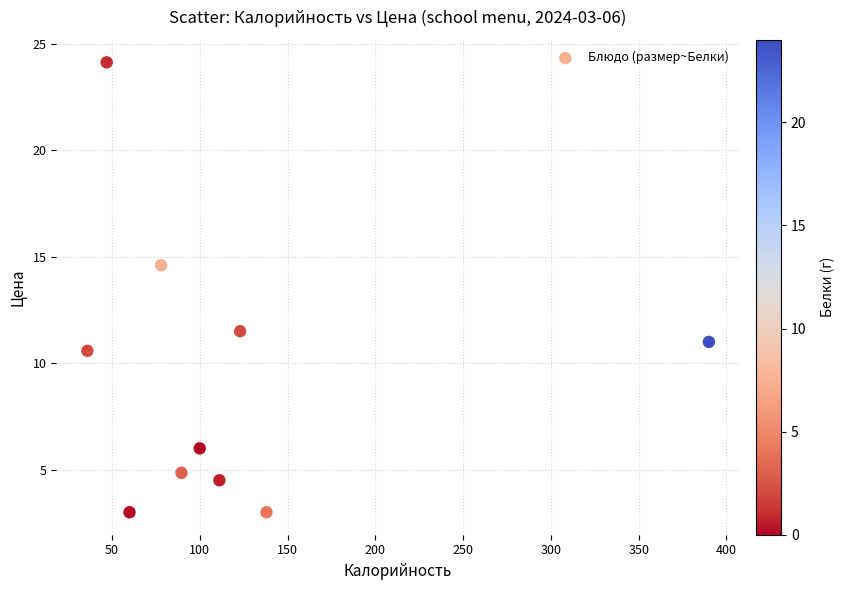

What is the range of Y values (max minus min)?

21.1